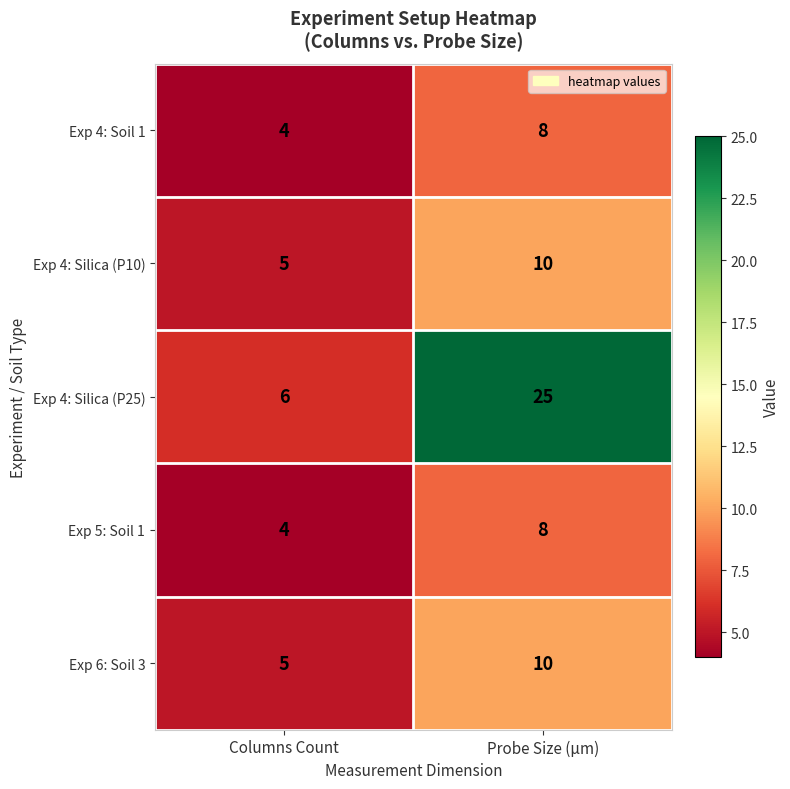

What is the sum of the Exp 4: Silica (P25) values at Columns Count and Probe Size (µm)?

31